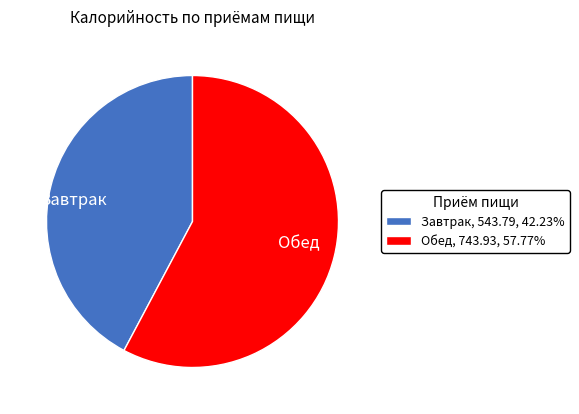

Which slice is the smallest?

Завтрак